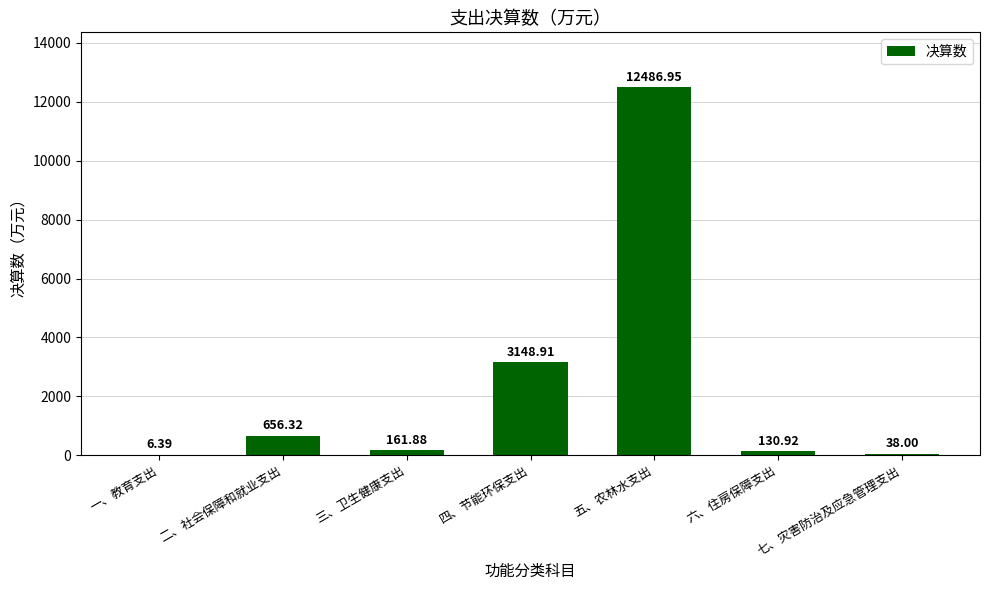

How many distinct data groups are displayed?

1